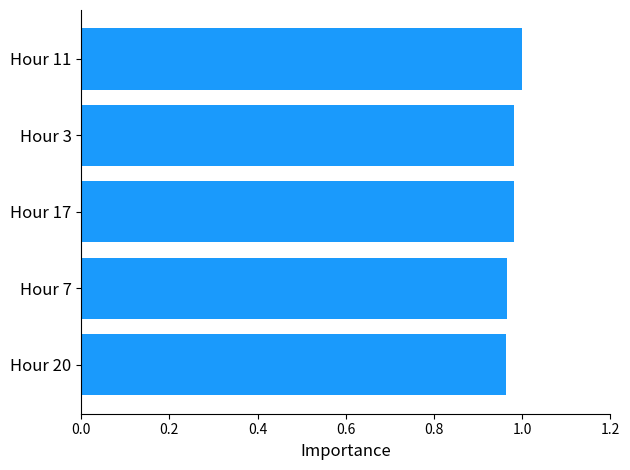

The chart shows a value of 1.6 at Hour 17. True or false?

False